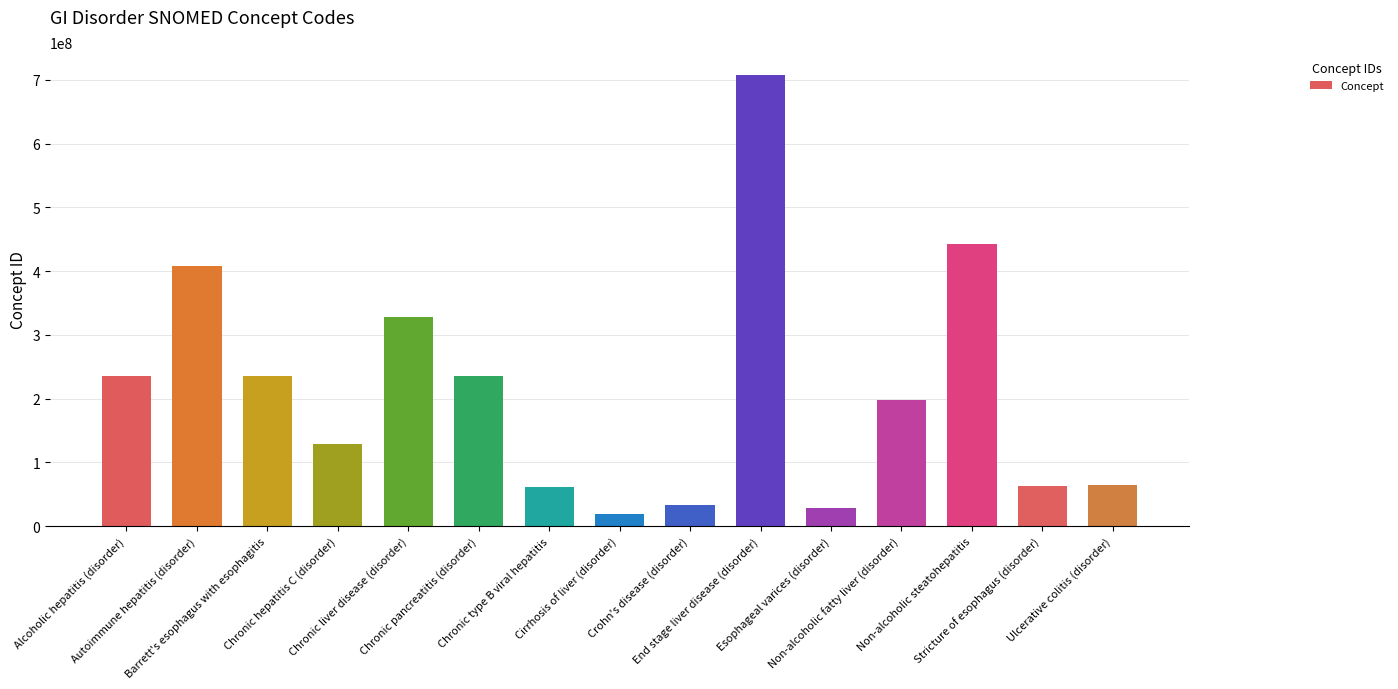

What is the change in value from Chronic hepatitis C (disorder) to Non-alcoholic steatohepatitis?

+314382997